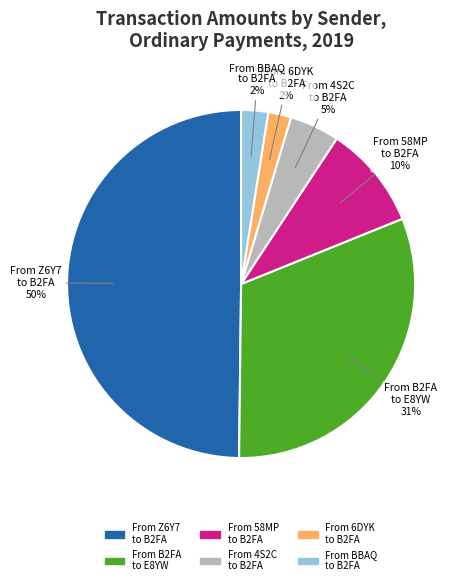

Is the sum of From 6DYK to B2FA and From 58MP to B2FA greater than half?

No